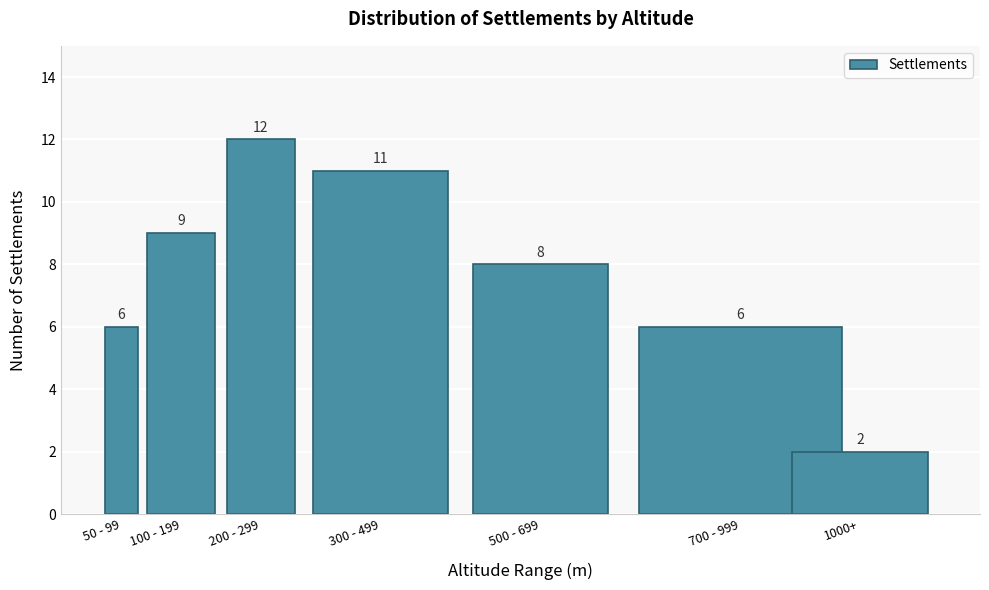

Reading left to right, extract all data points from this chart.

6	9	12	11	8	6	2